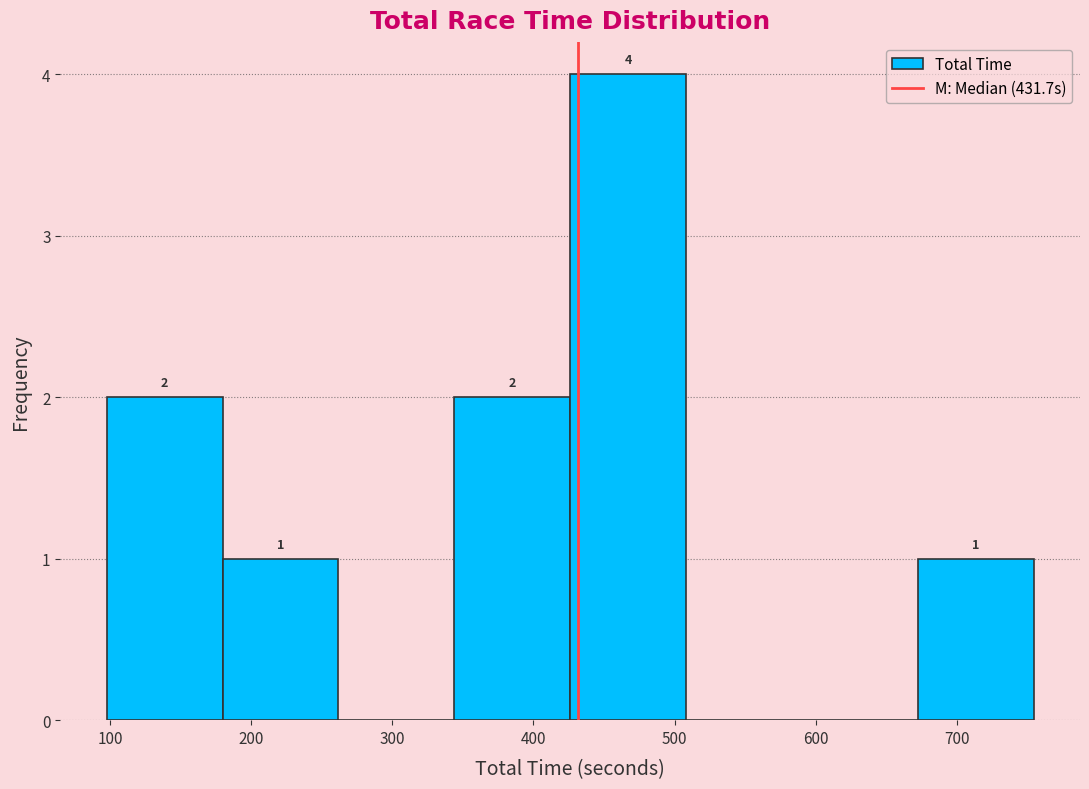

Over which range of the x-axis is the bar tallest?

430 to 510